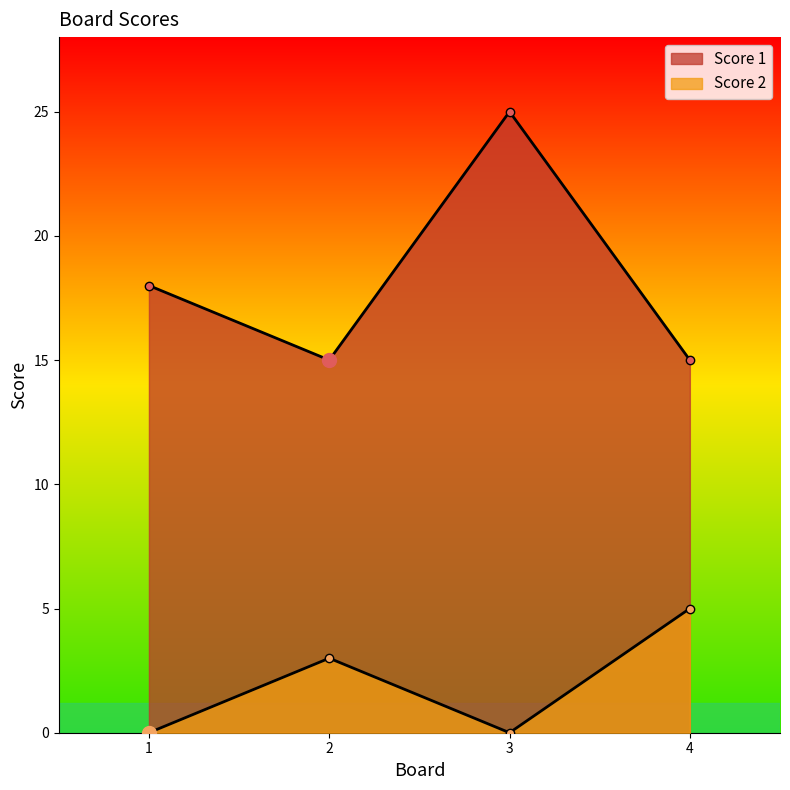

What are all the series names shown in the legend?

Score 1, Score 2